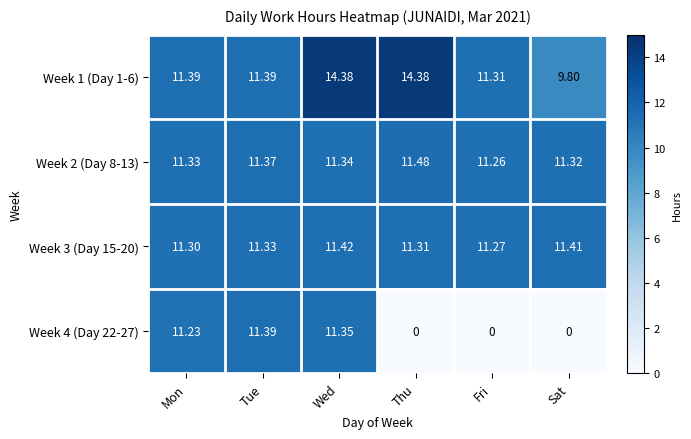

At which label does Week 2 (Day 8-13) reach its minimum?

Fri